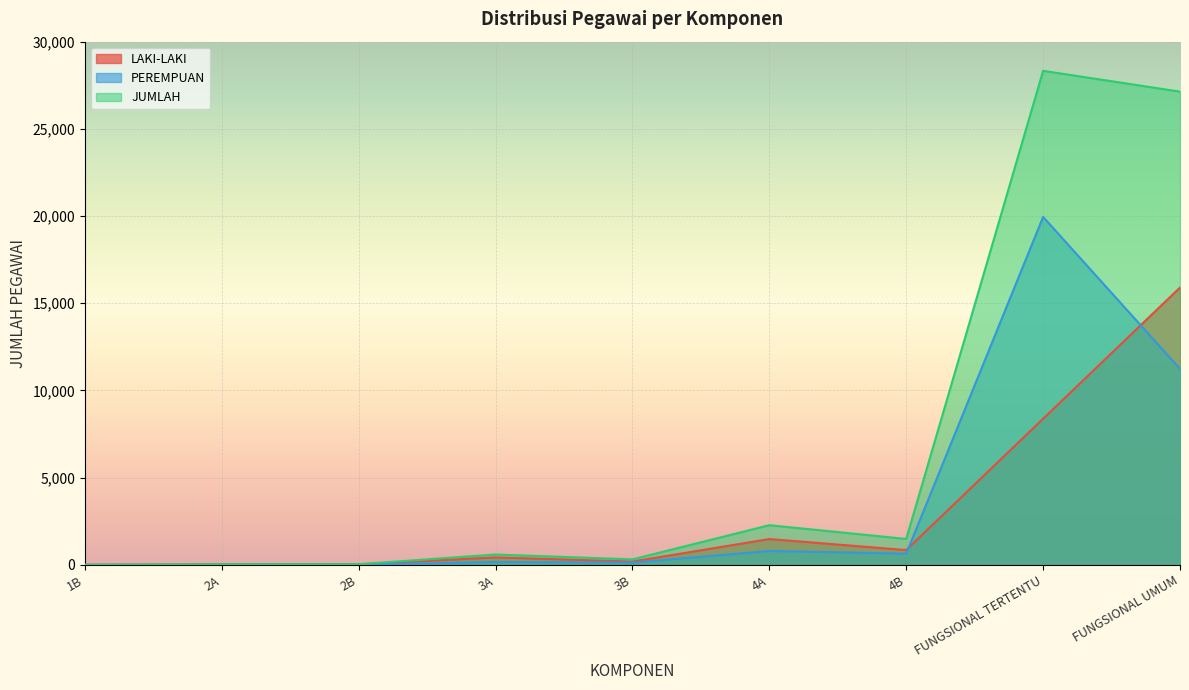

Is the value of LAKI-LAKI at FUNGSIONAL UMUM greater than the value of JUMLAH at 2B?

Yes